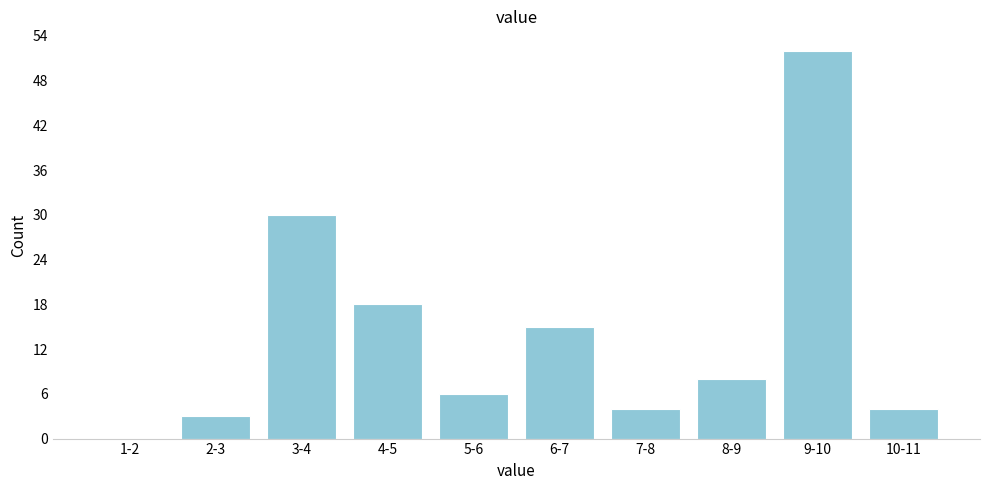

Reading right to left, transcribe all the data shown in this chart.

10-11=4	9-10=52	8-9=8	7-8=4	6-7=15	5-6=6	4-5=18	3-4=30	2-3=3	1-2=0